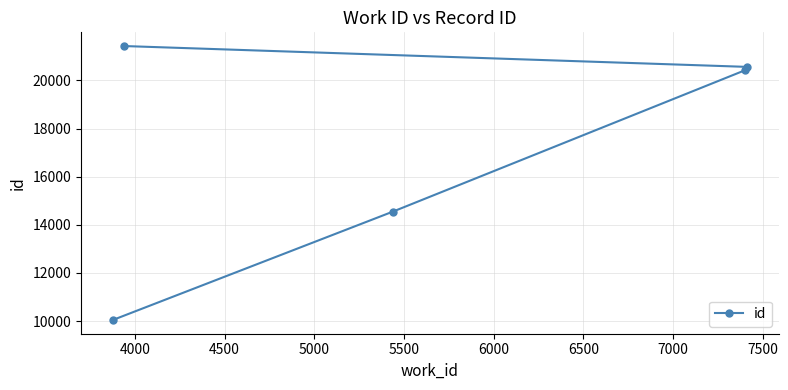

What is the maximum value shown in the chart?

21428